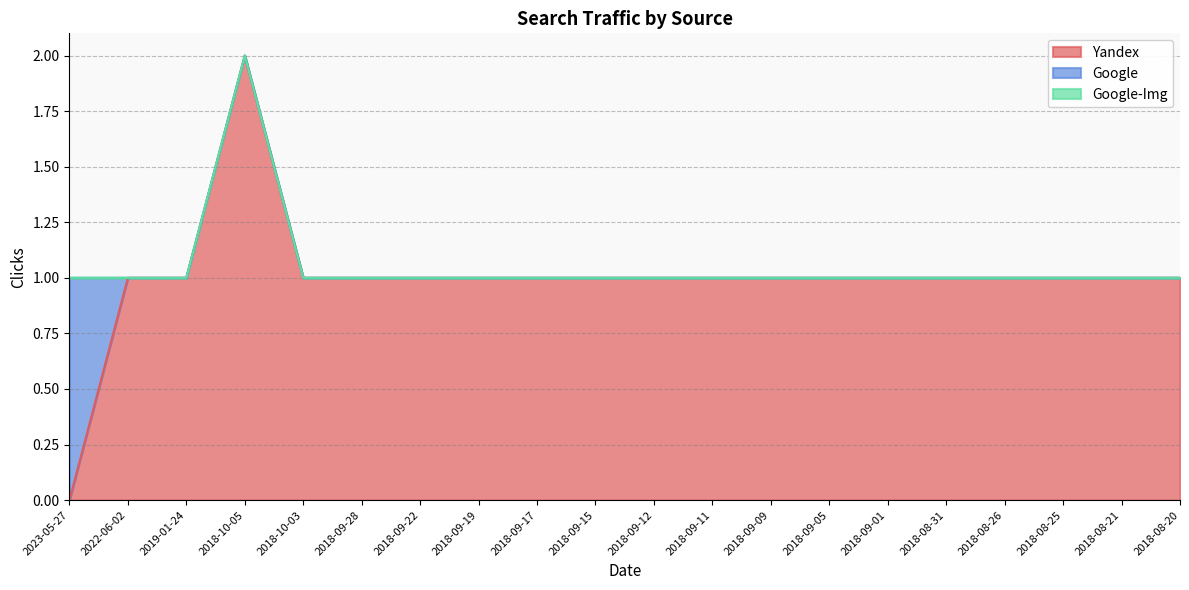

True or false: Google-Img and Yandex cross at least once.

False